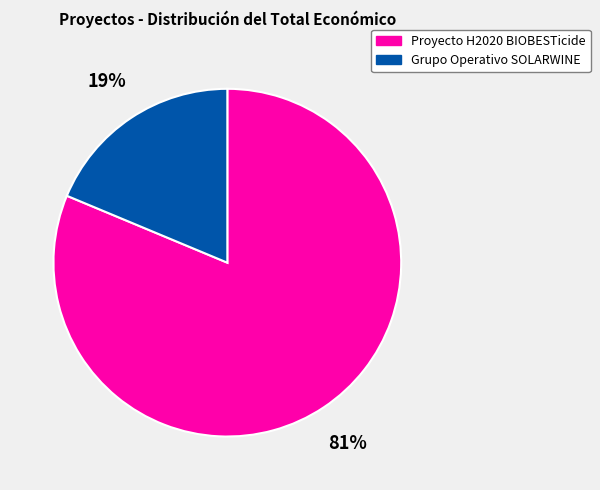

How many segments does this pie chart have?

2